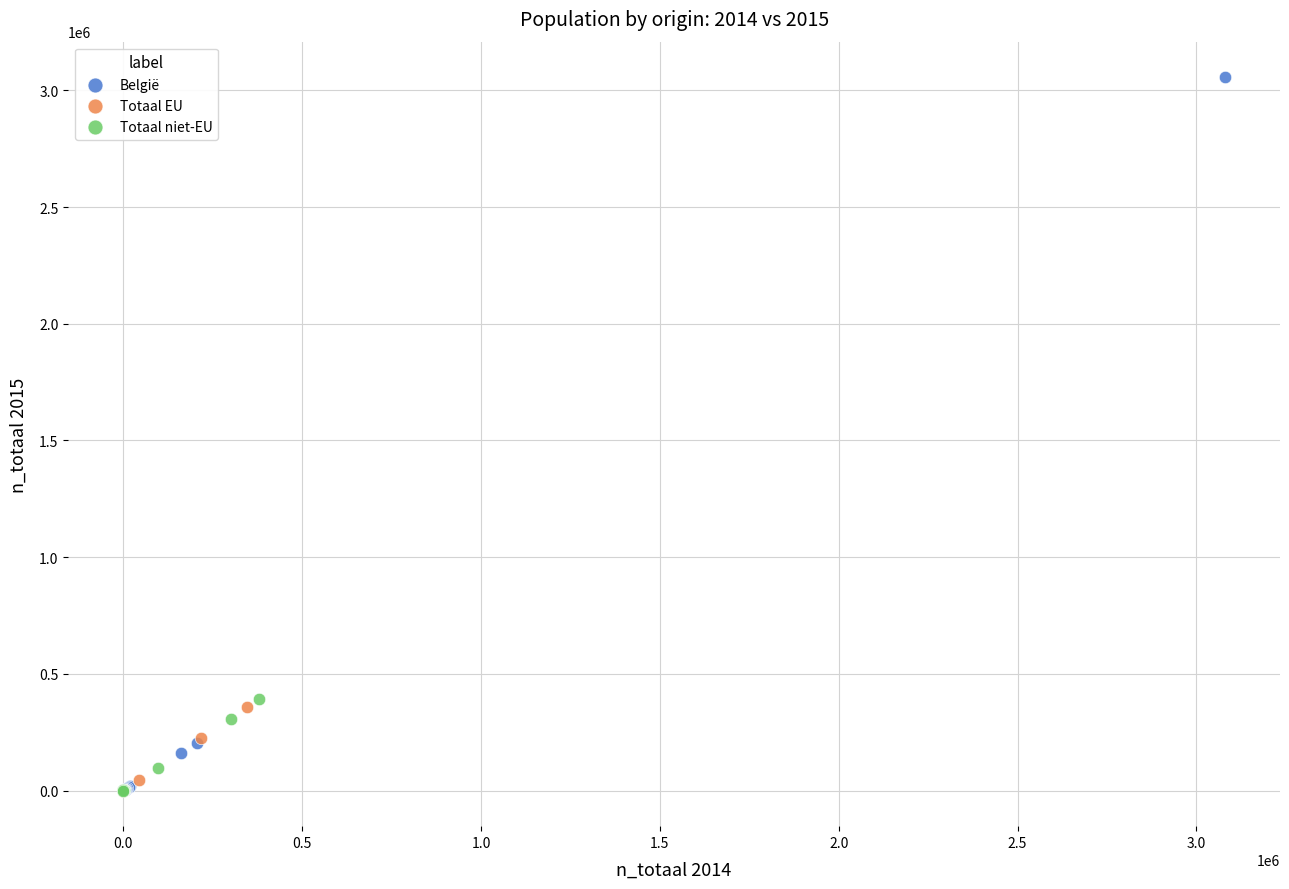

Which series has the widest spread of Y values?

België